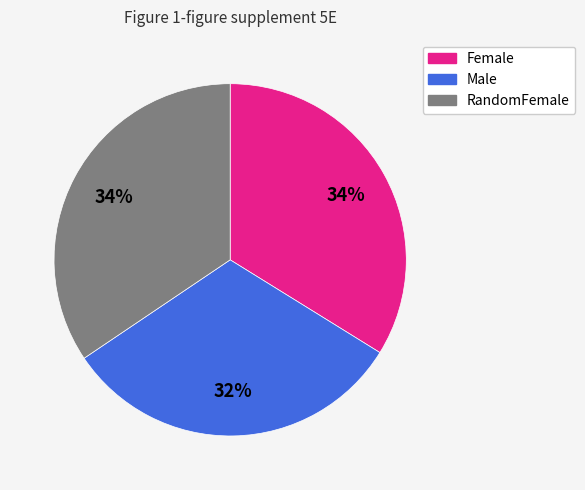

Does Female represent more than half of the total?

No